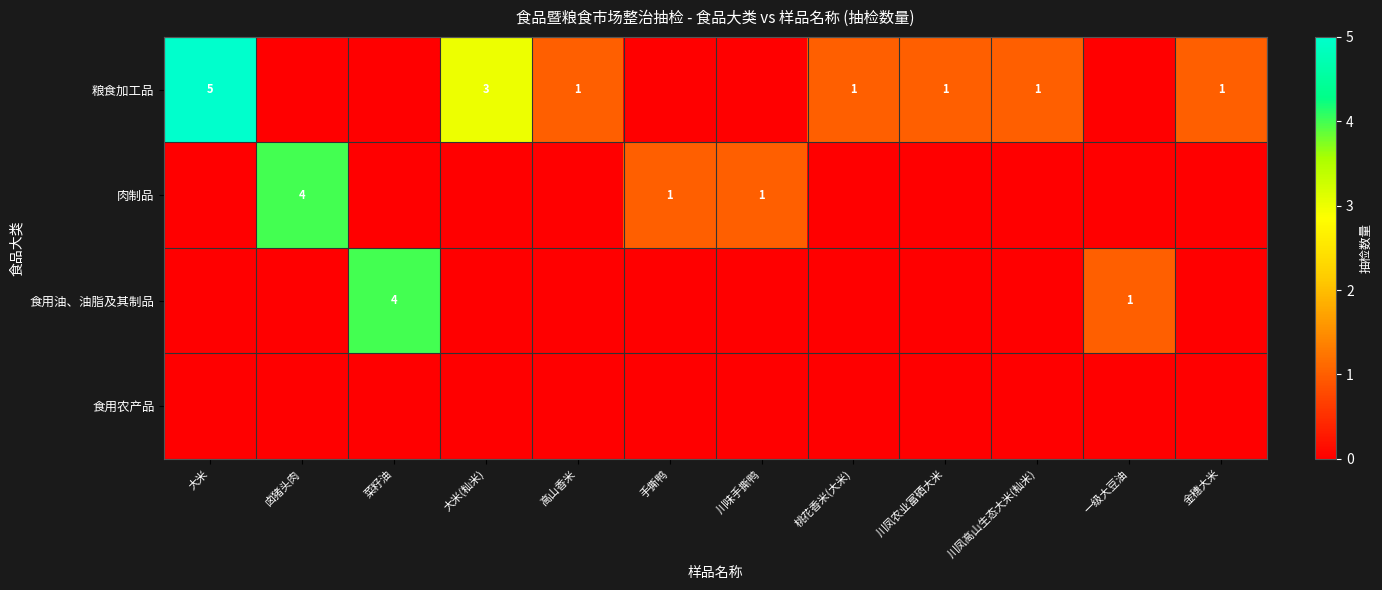

The 食用油、油脂及其制品 series shows 1 at 一级大豆油. True or false?

True